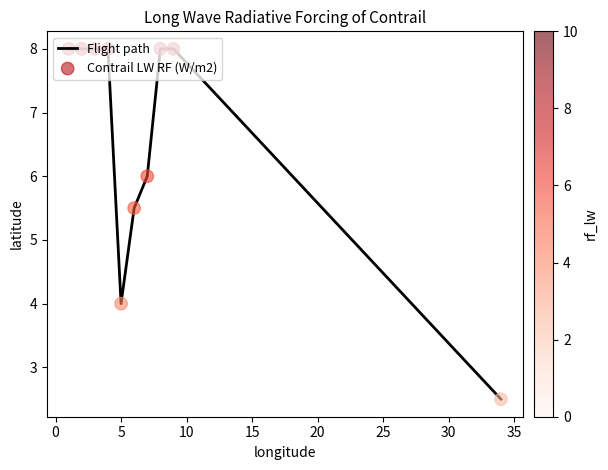

What is the difference between the maximum and minimum values?

5.5